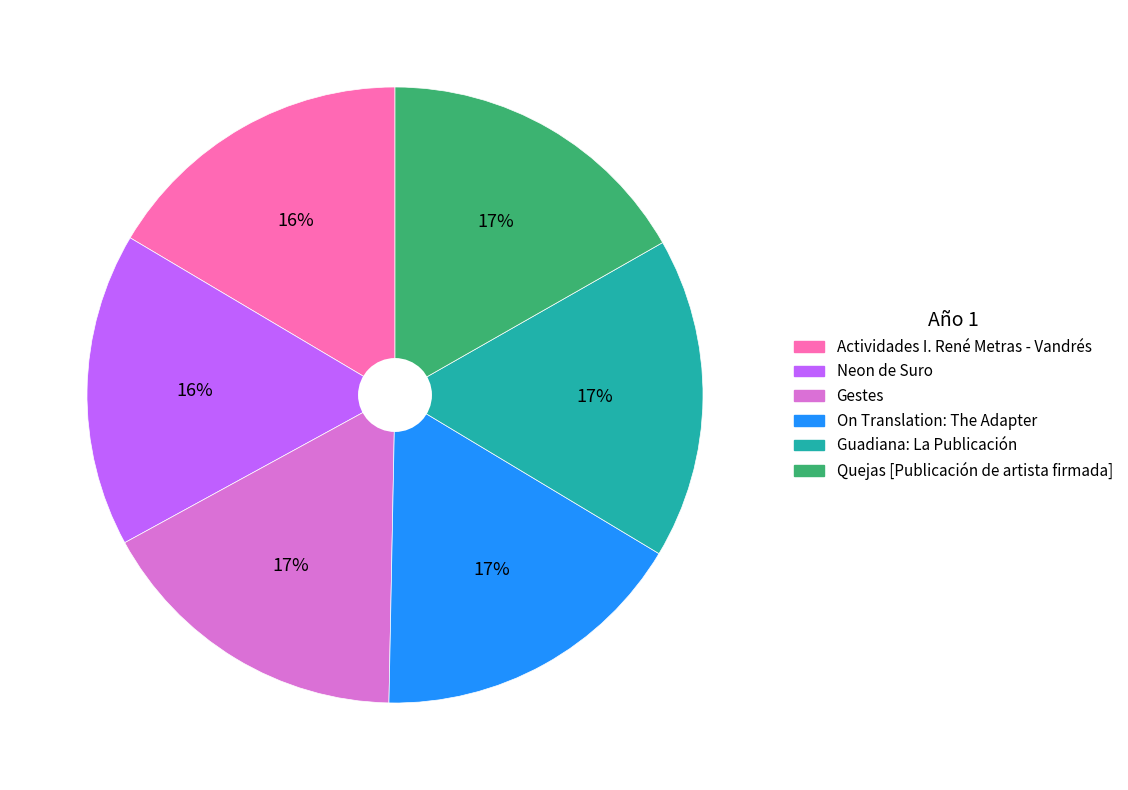

Approximately how many times larger is the value at Quejas [Publicación de artista firmada] compared to On Translation: The Adapter?

1.0